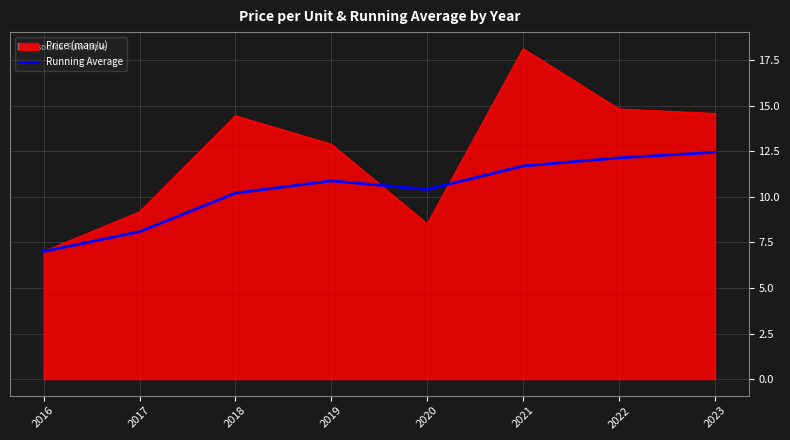

List the series in order of their peak value, lowest first.

Running Average, Price (man/u)